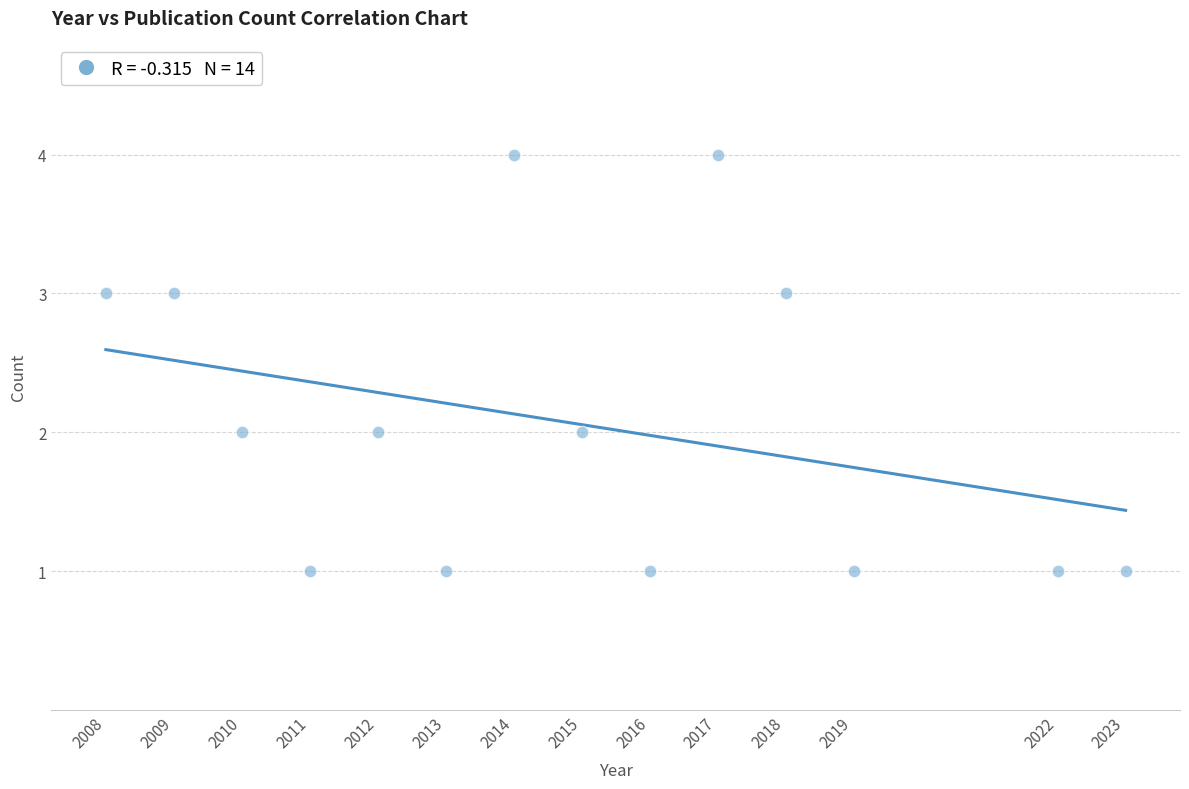

What is the range of X values (max minus min)?

15